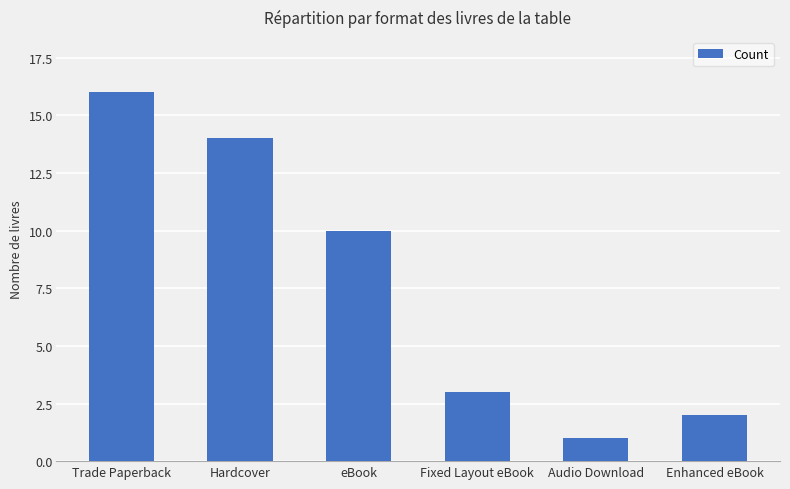

Rank the categories by value from lowest to highest.

Audio Download, Enhanced eBook, Fixed Layout eBook, eBook, Hardcover, Trade Paperback